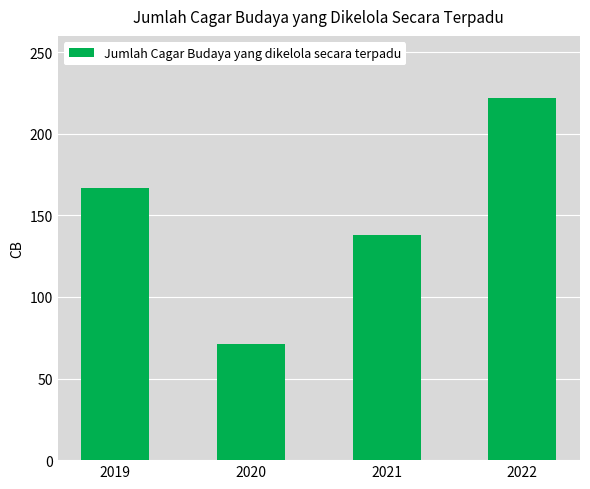

What is the change in value from 2019 to 2020?

-96